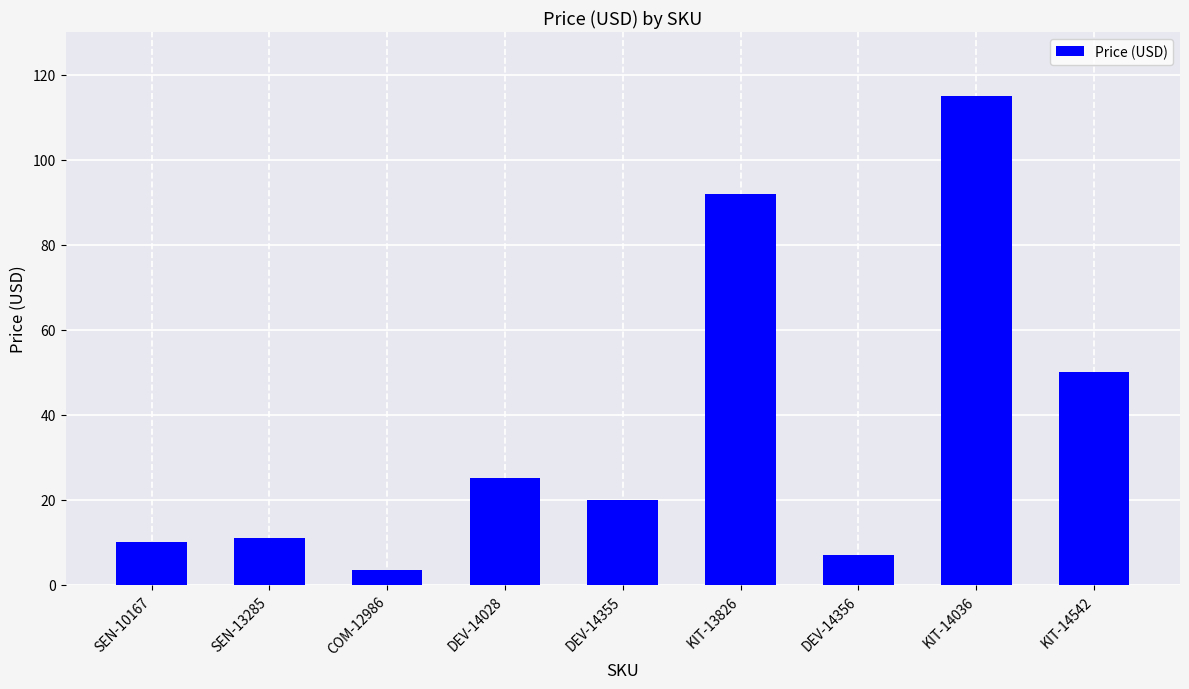

What is the change in value from KIT-13826 to KIT-14542?

-42.0